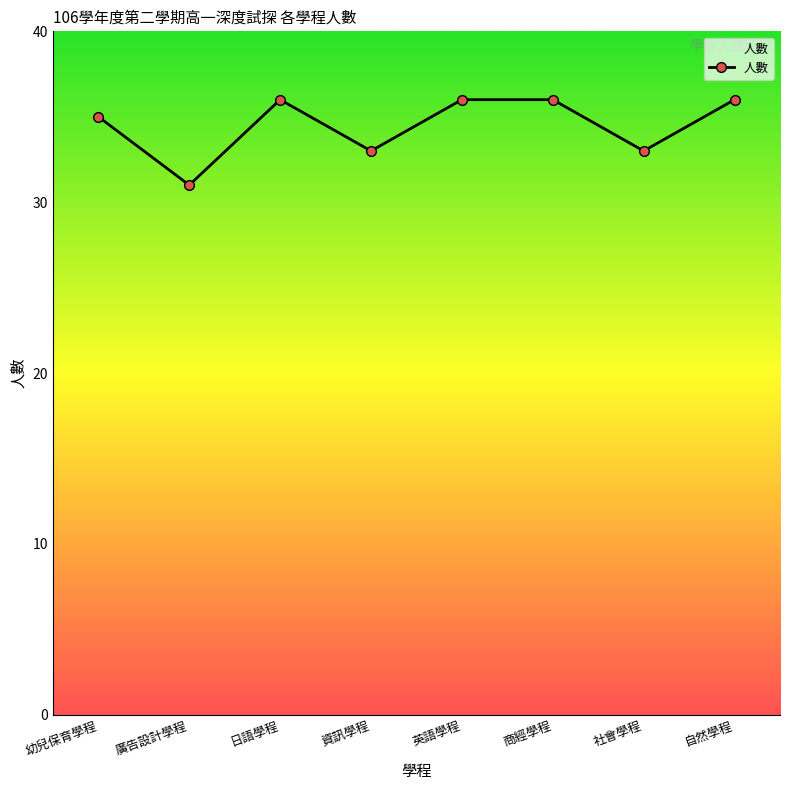

How many lines are shown in the chart?

1